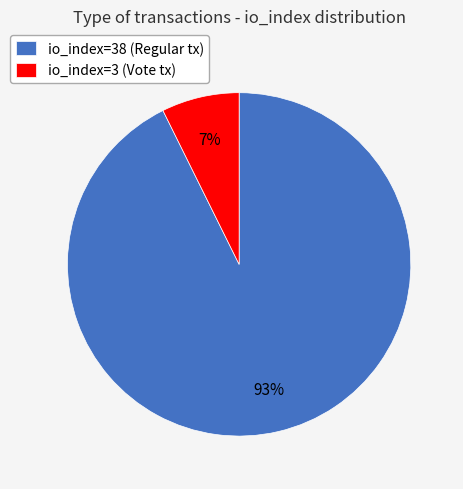

The io_index=3 (Vote tx) slice represents 7% of the pie. True or false?

True